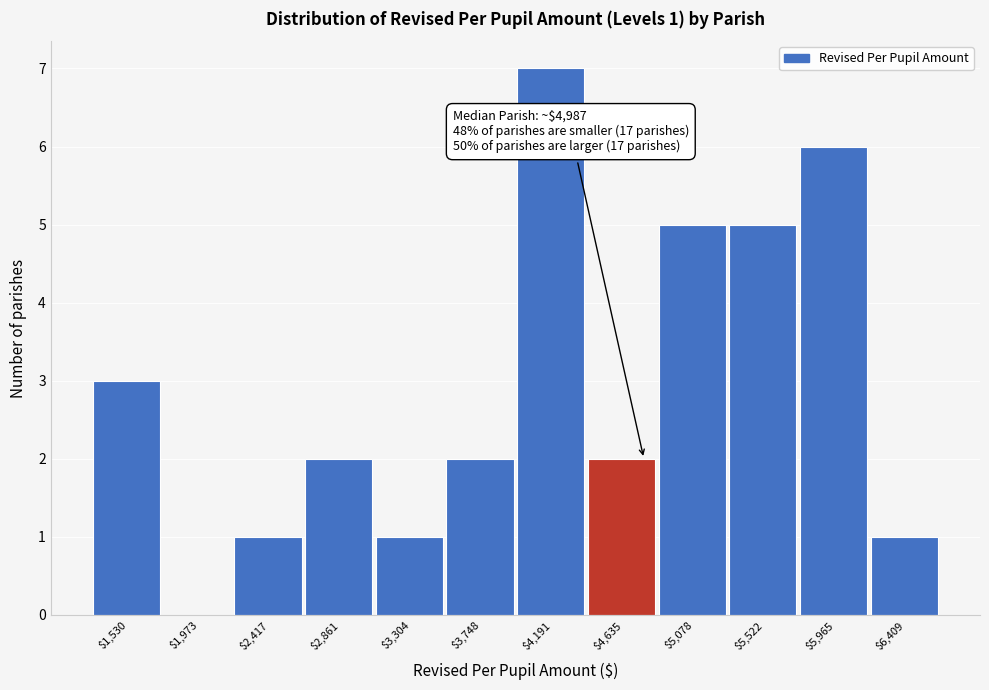

What is the sum of all values?

35